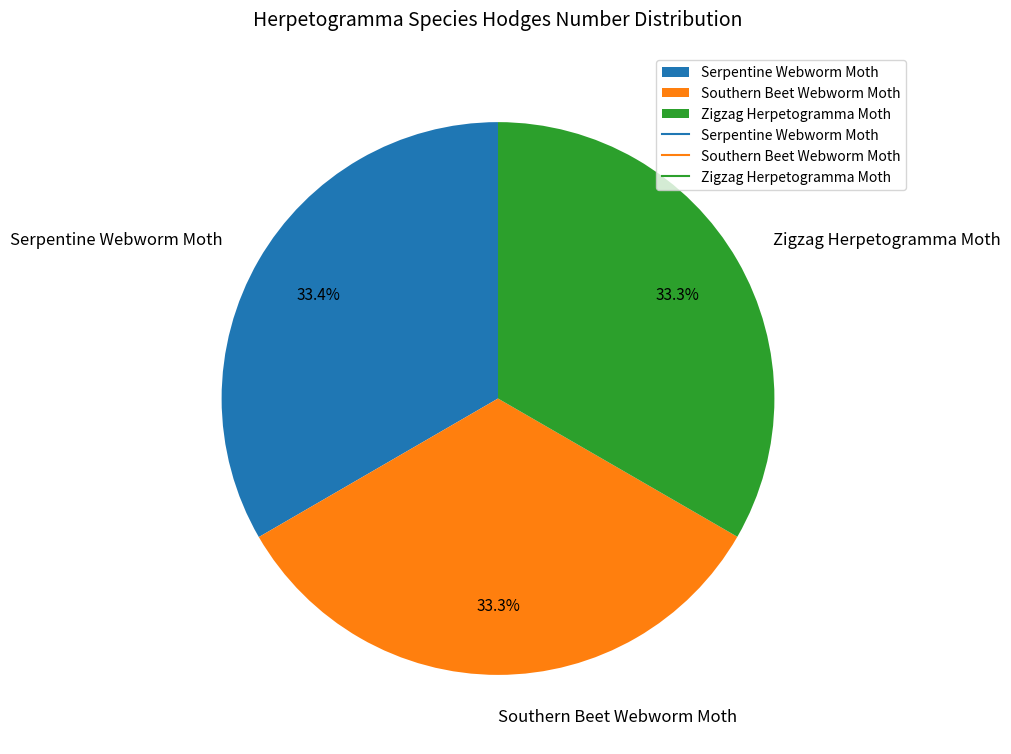

Is there a majority slice in this chart?

No